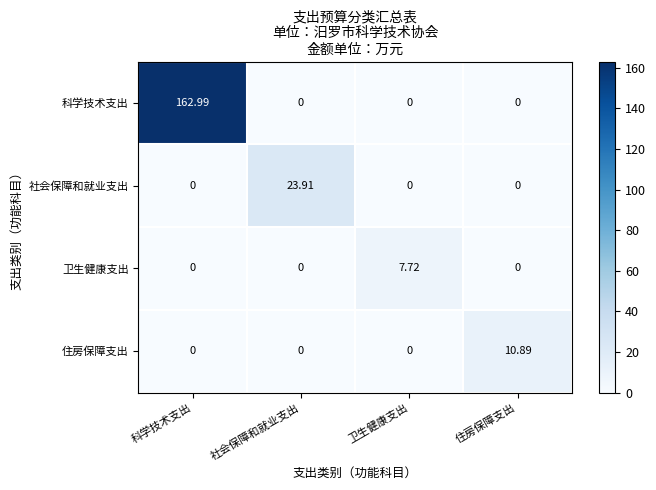

Which series has the largest total across all categories?

科学技术支出